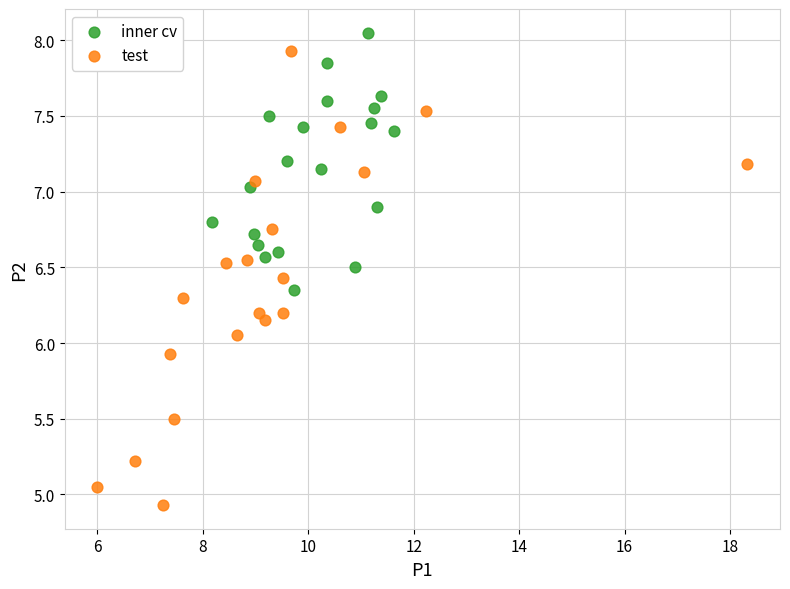

Which series has the largest Y range (max minus min)?

test